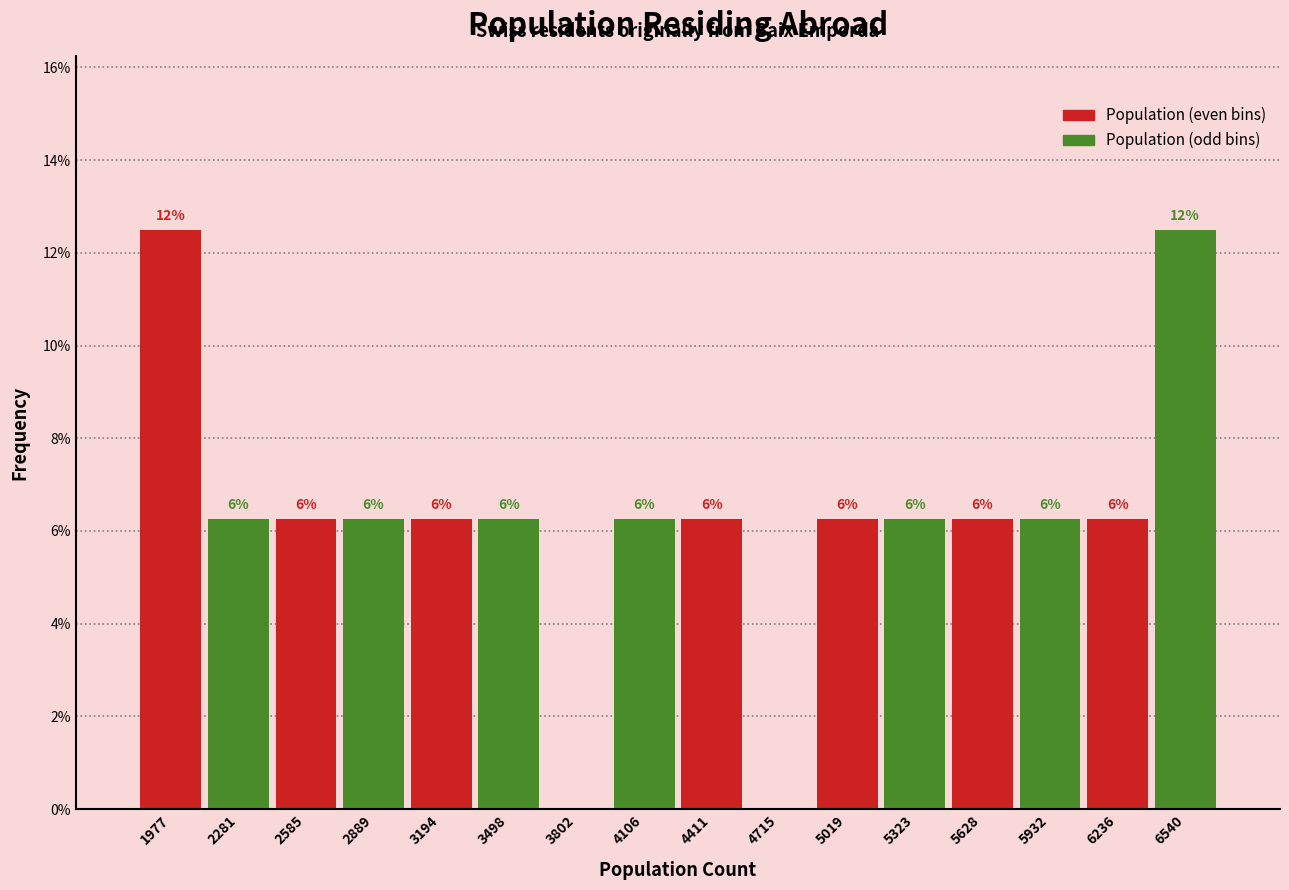

Does the chart contain stacked bars?

No